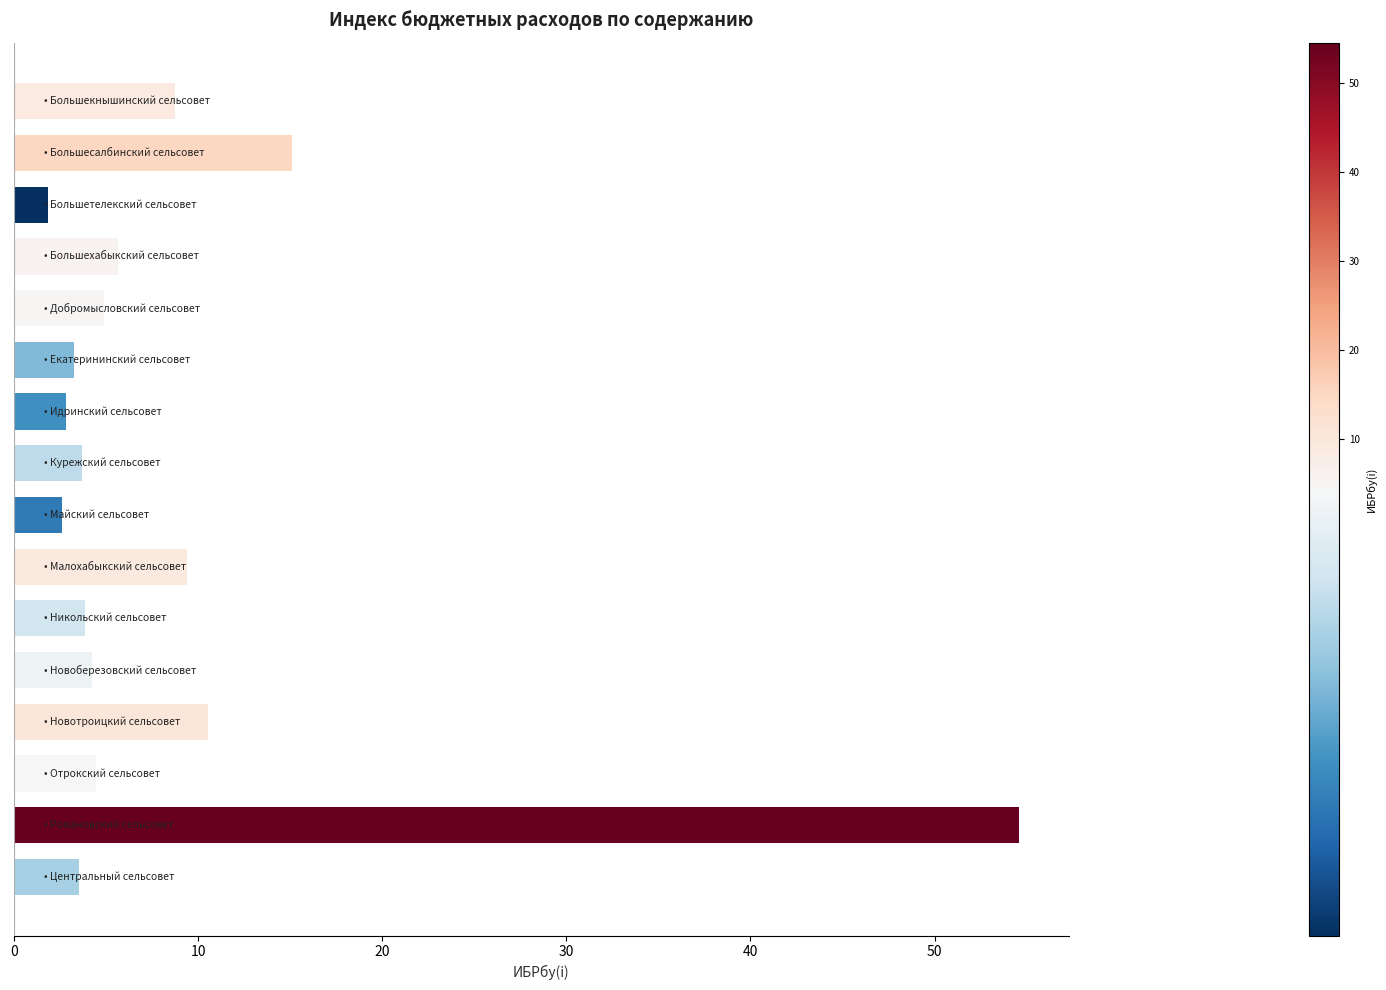

Does the chart contain stacked bars?

No